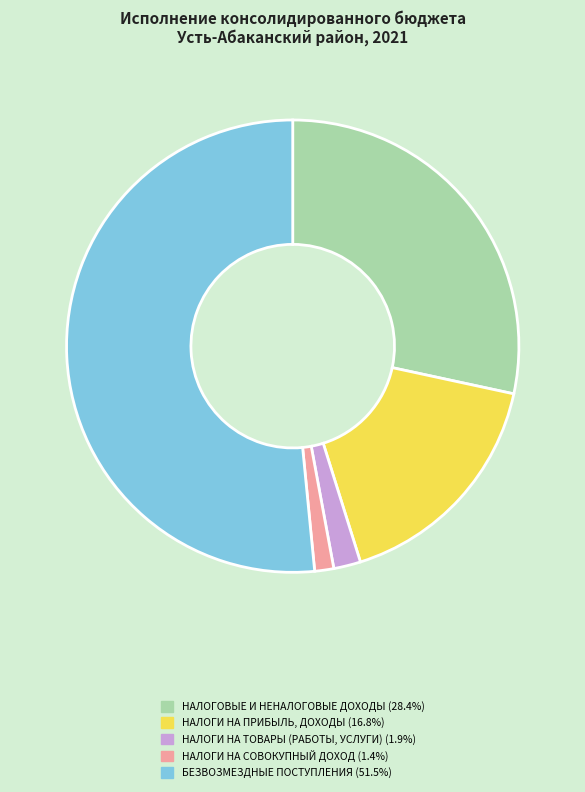

What is the largest slice in the pie chart?

БЕЗВОЗМЕЗДНЫЕ ПОСТУПЛЕНИЯ